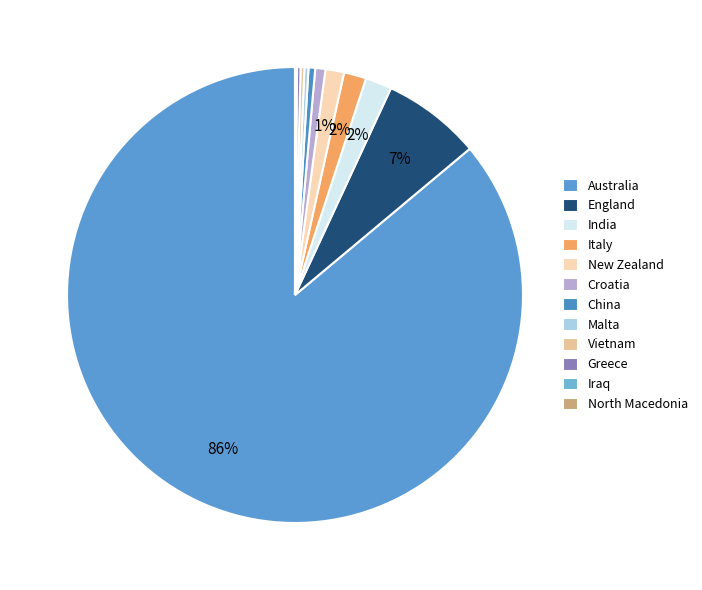

Which category accounts for the majority?

Australia